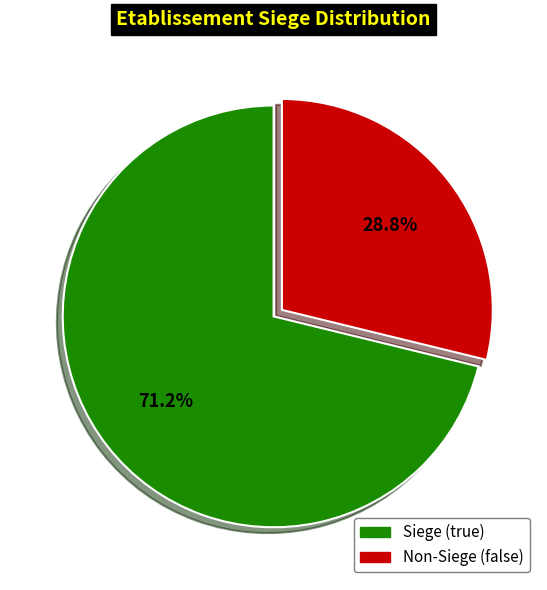

Rank the categories by value from lowest to highest.

Non-Siege (false), Siege (true)